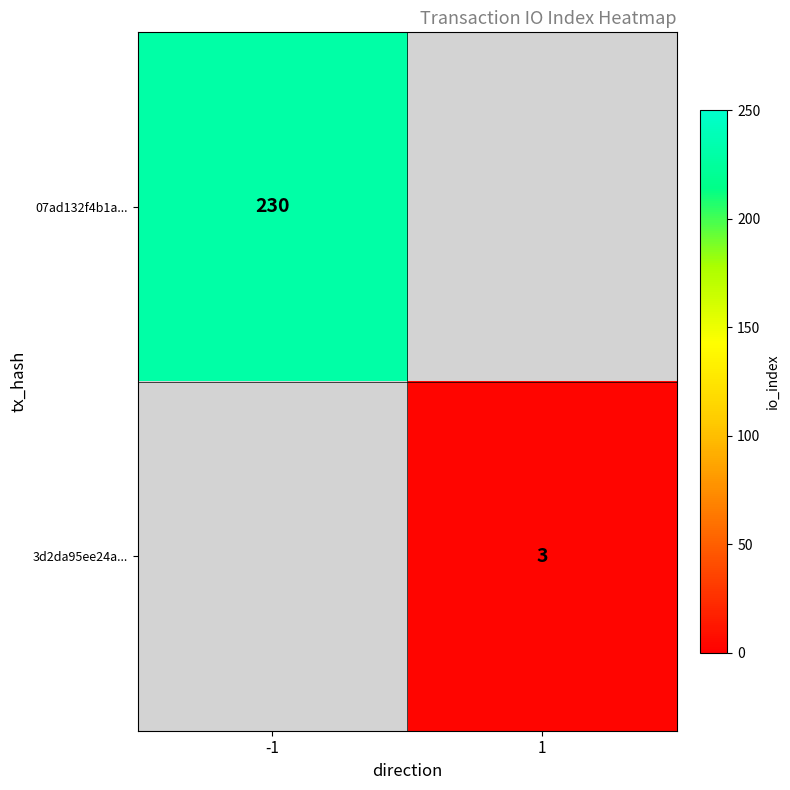

Which category has the lowest value across all series?

1